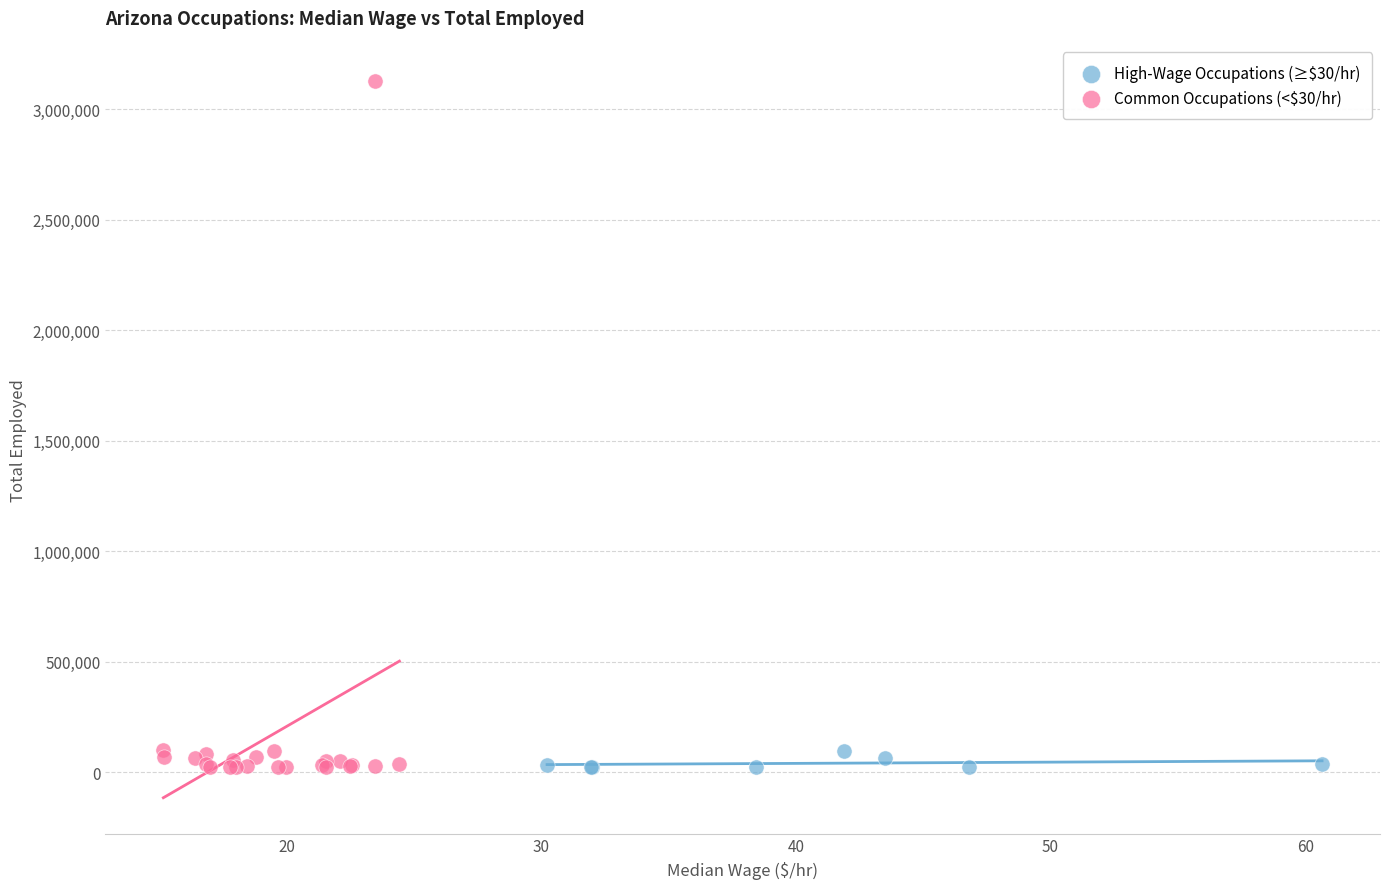

What are all the series names shown in the legend?

High-Wage Occupations (≥$30/hr), Common Occupations (<$30/hr)